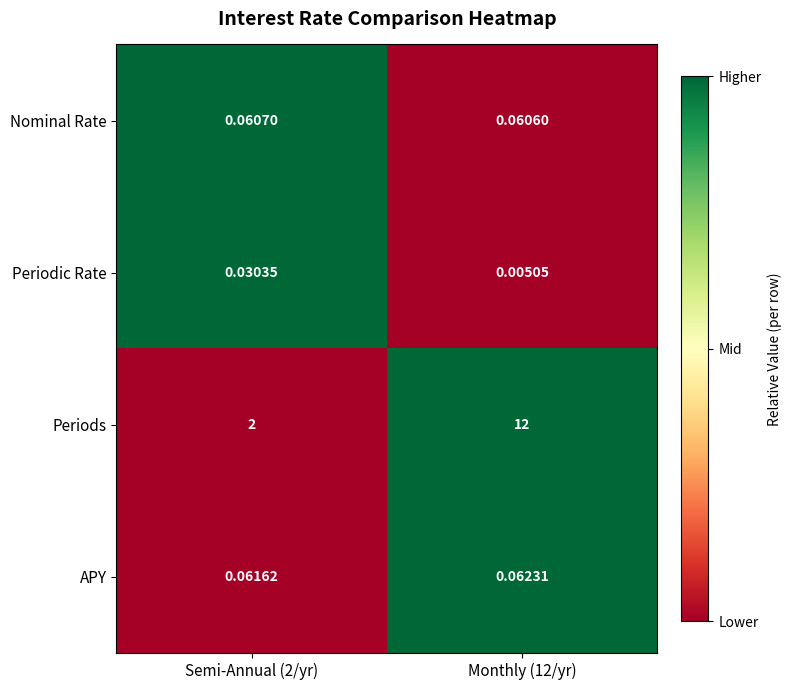

Between Semi-Annual (2/yr) and Monthly (12/yr), which series saw the biggest shift?

Periods